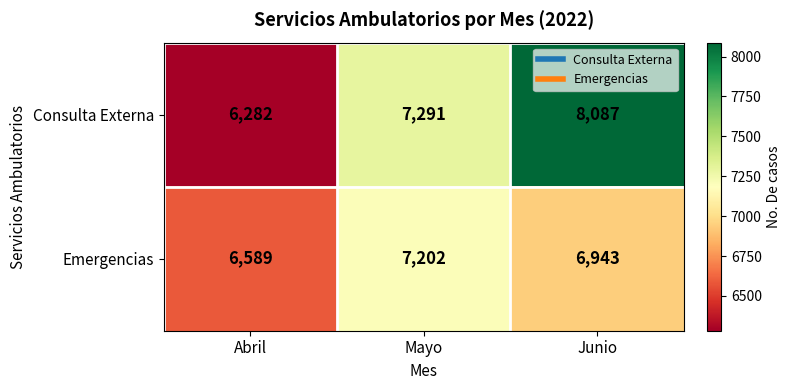

What is the difference between the highest and lowest values at Abril?

307